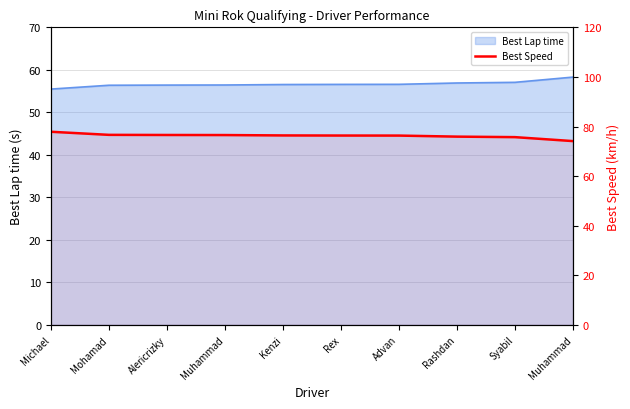

What is the ratio of the value at Kenzi to the value at Rex?

1.0